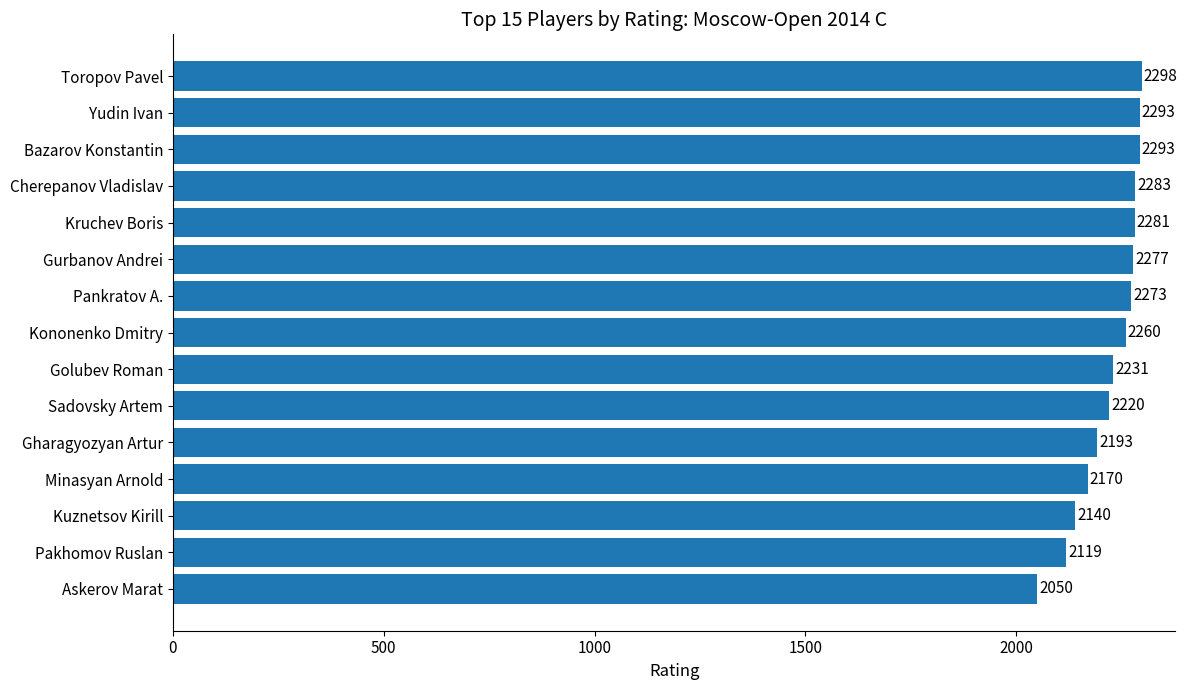

What is the difference between the maximum and second lowest values?

179